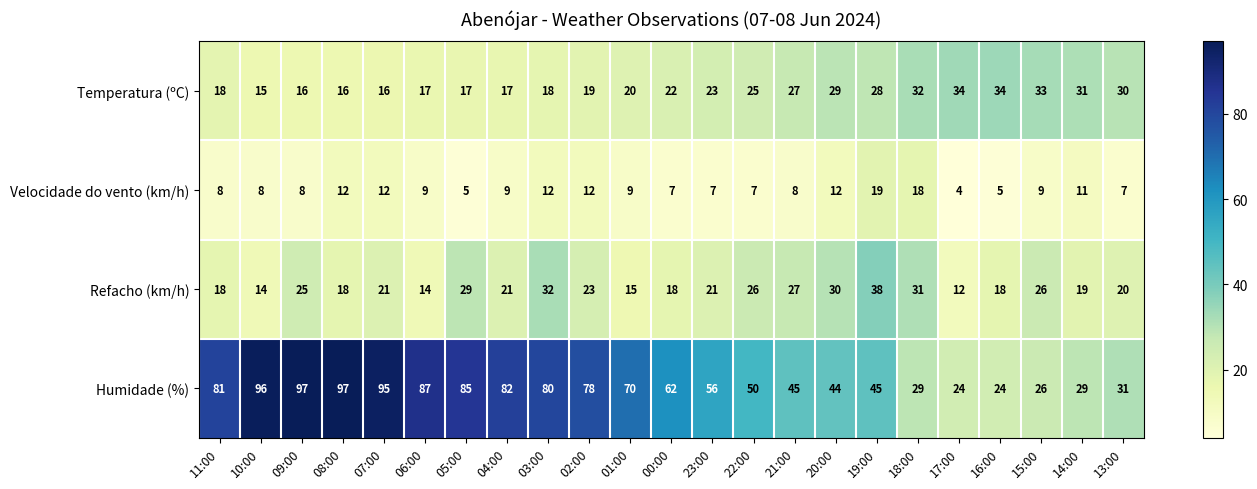

Count the number of categories in the chart.

23